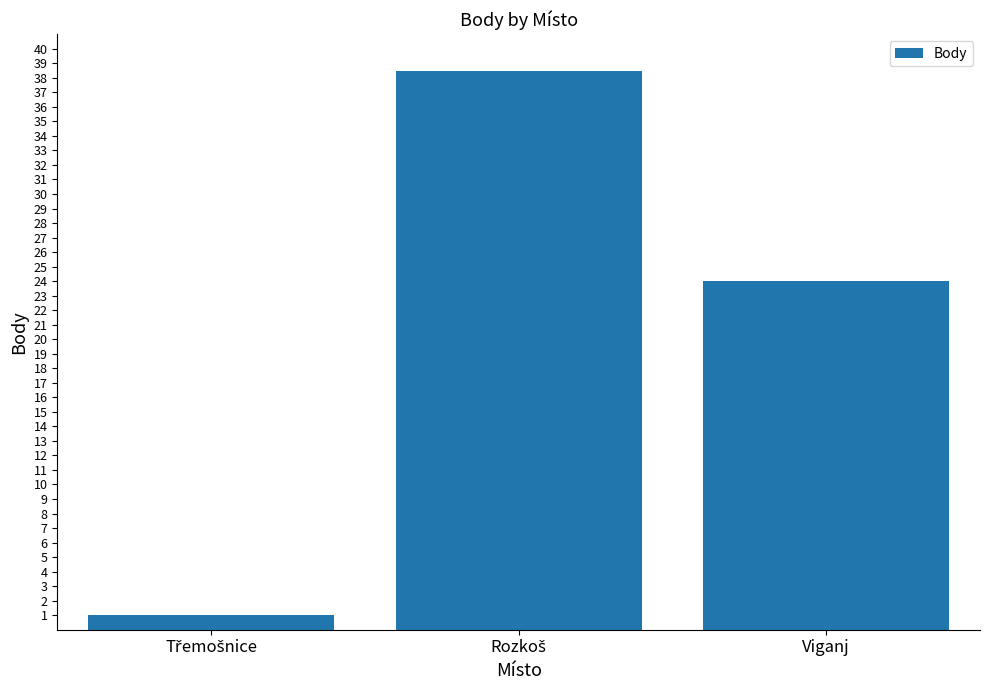

The chart shows a value of 24.0 at Viganj. True or false?

True